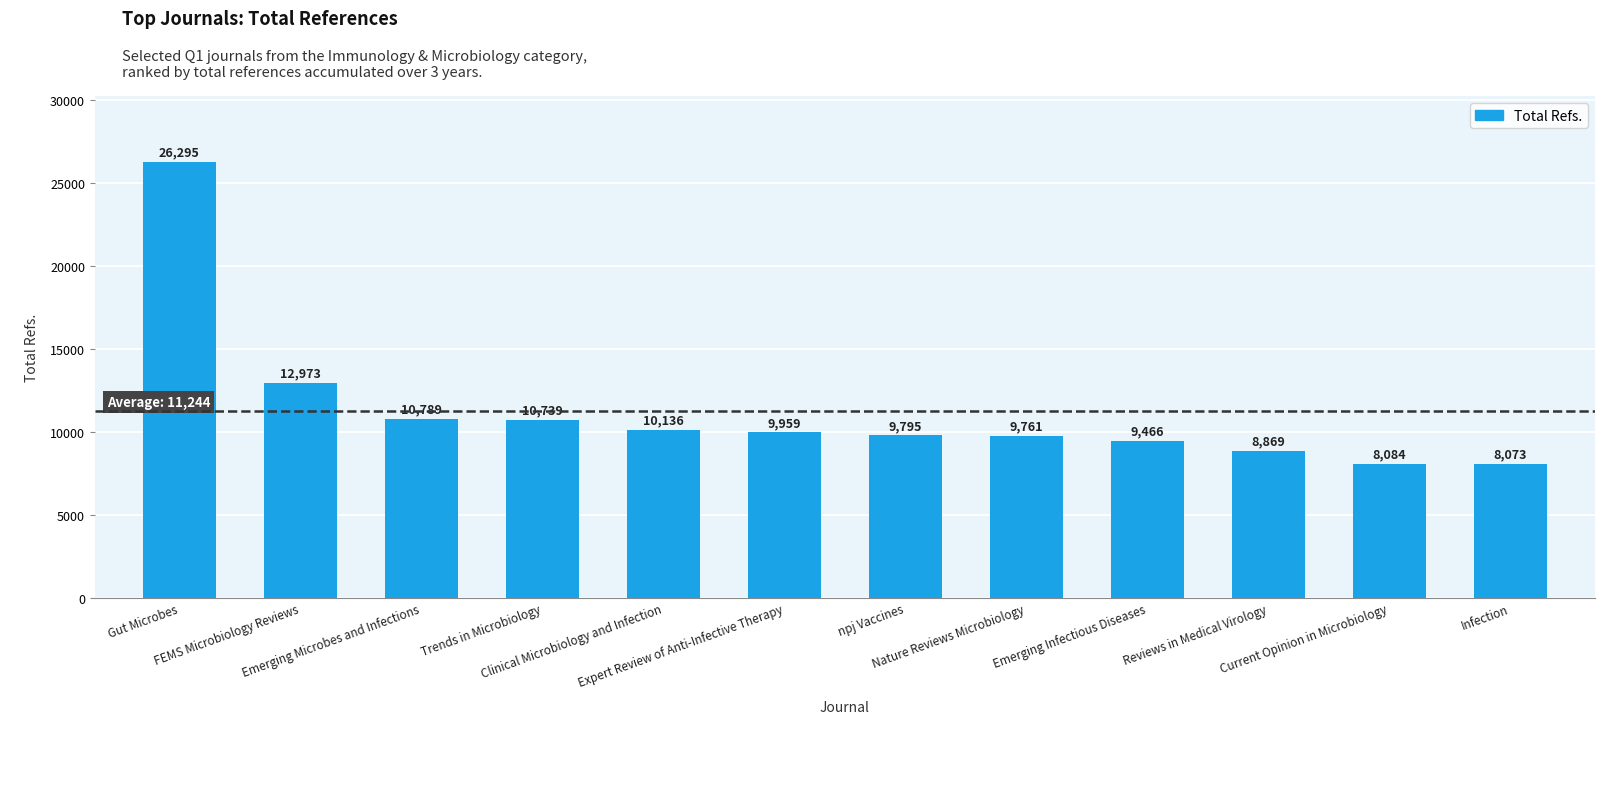

Rank the categories by value from lowest to highest.

Infection, Current Opinion in Microbiology, Reviews in Medical Virology, Emerging Infectious Diseases, Nature Reviews Microbiology, npj Vaccines, Expert Review of Anti-Infective Therapy, Clinical Microbiology and Infection, Trends in Microbiology, Emerging Microbes and Infections, FEMS Microbiology Reviews, Gut Microbes